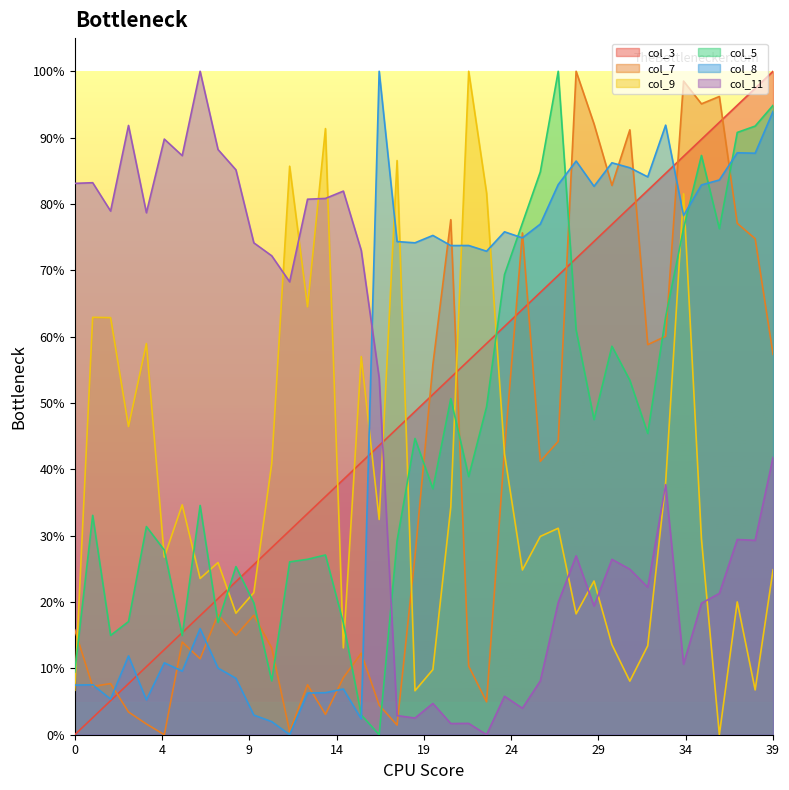

List the series in order of their peak value, lowest first.

col_3, col_7, col_9, col_5, col_8, col_11